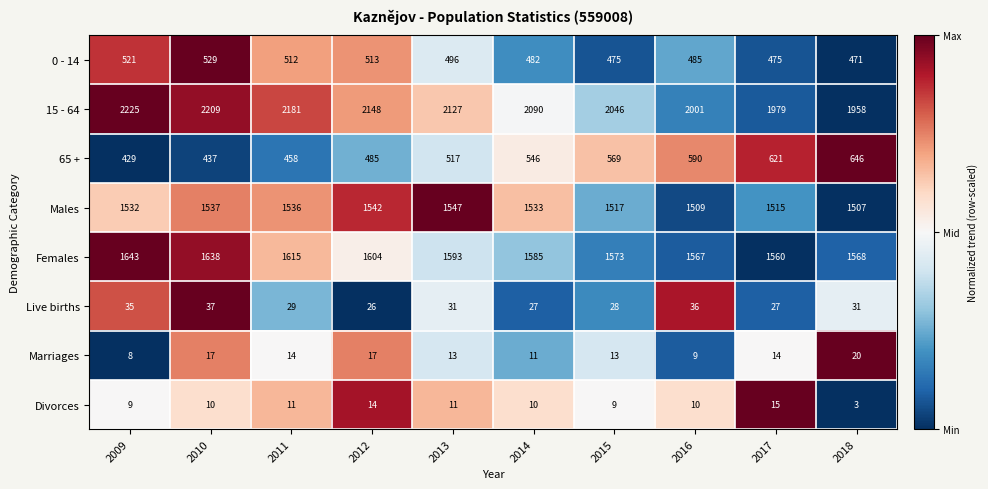

What is the difference between the highest and lowest values at 2011?

2170